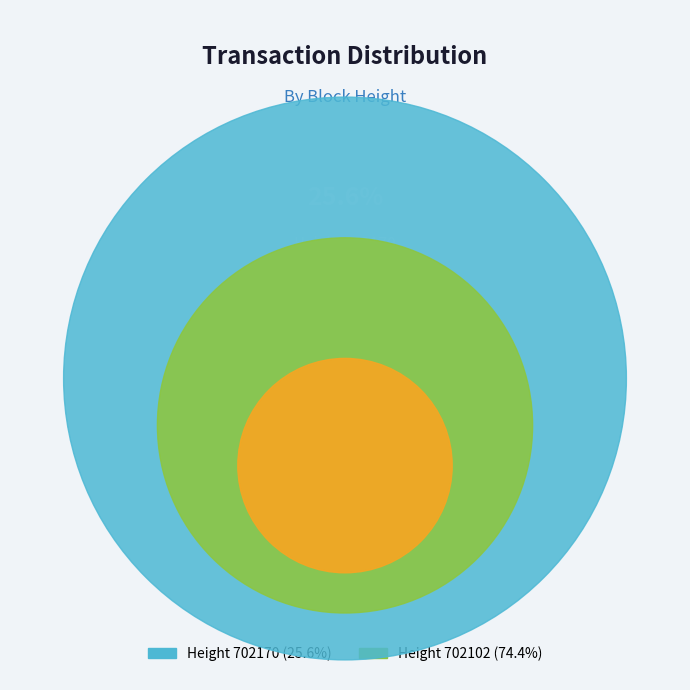

What percentage is the 702102 slice, to the nearest percent?

74%